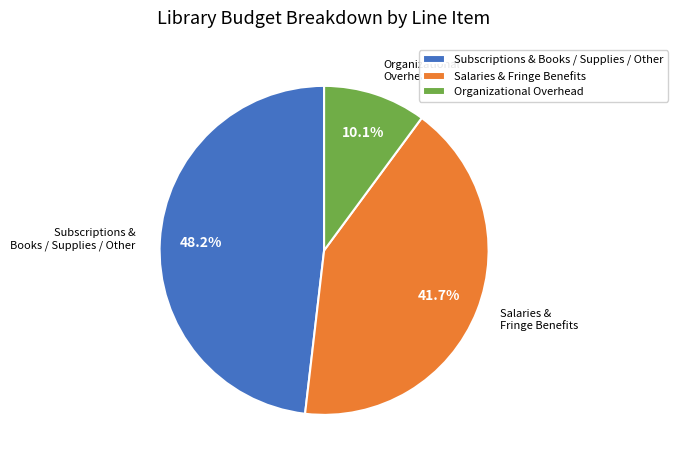

How many segments does this pie chart have?

3